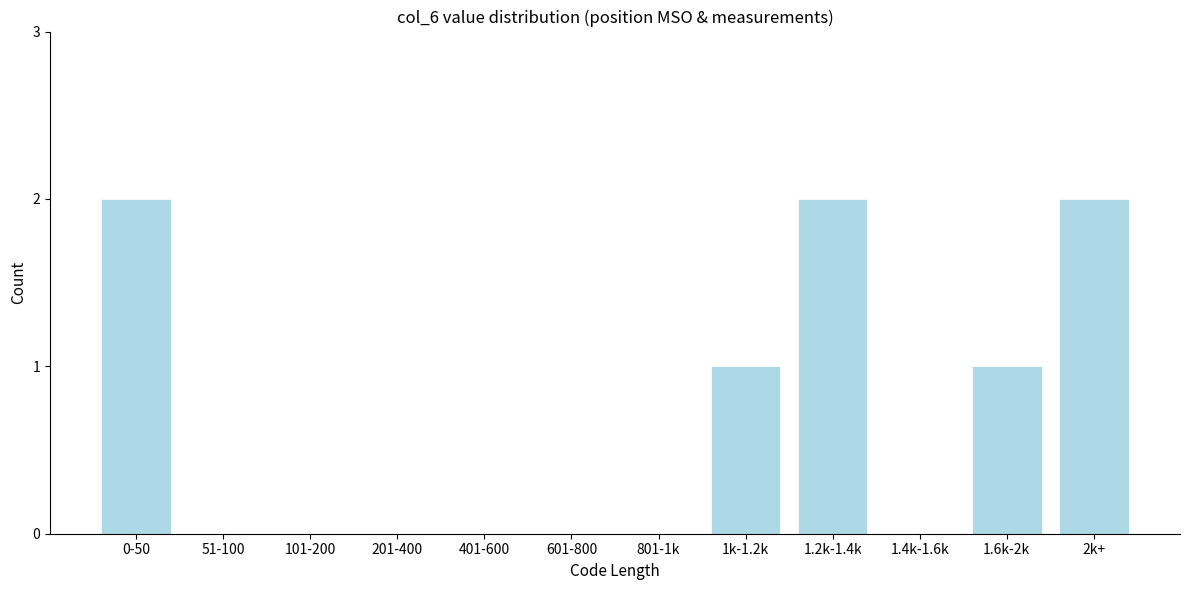

Reading right to left, transcribe all the data shown in this chart.

2k+=2	1.6k-2k=1	1.4k-1.6k=0	1.2k-1.4k=2	1k-1.2k=1	801-1k=0	601-800=0	401-600=0	201-400=0	101-200=0	51-100=0	0-50=2